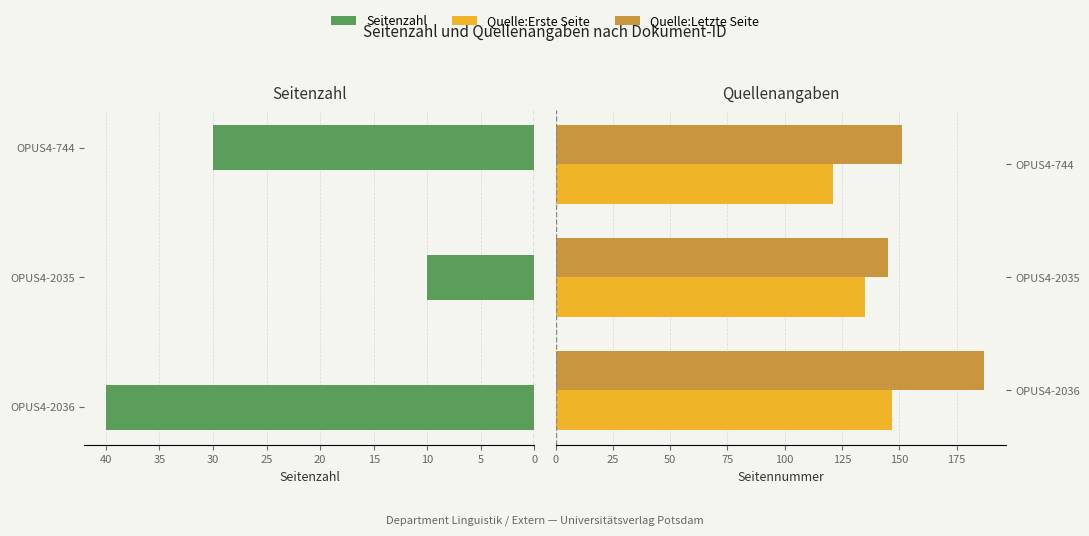

What is the total value across all series at OPUS4-744?

302